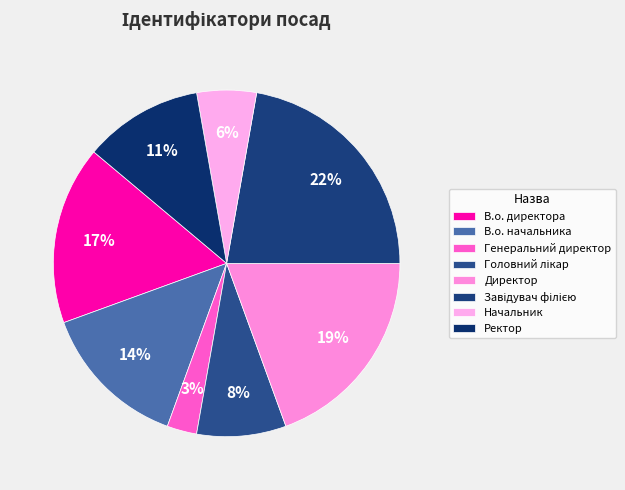

What percentage is the Начальник slice, to the nearest percent?

6%